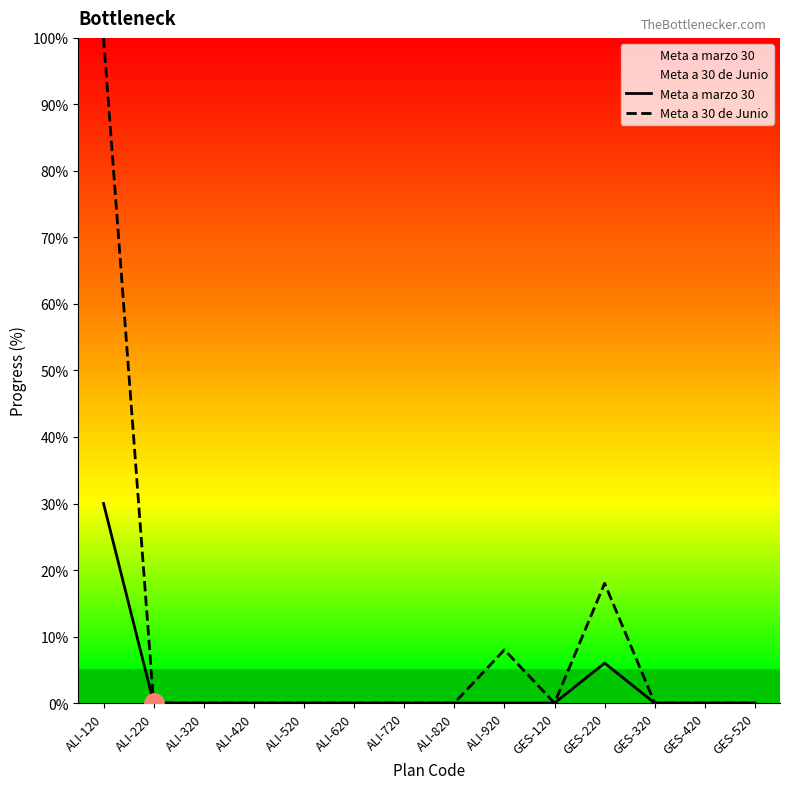

Which series changed the most between ALI-920 and GES-120?

Meta a 30 de Junio